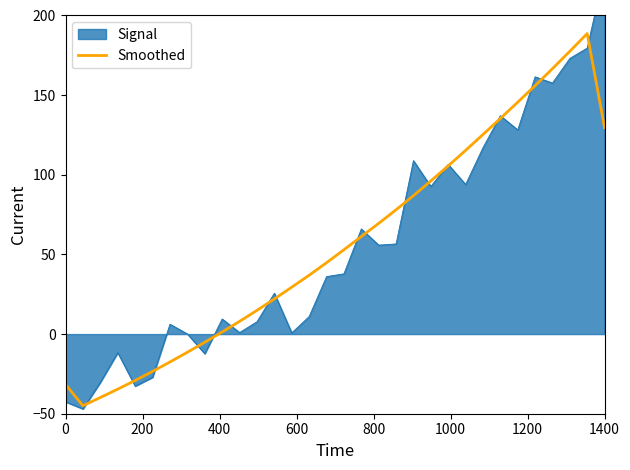

What is the highest value of the Smoothed series?

188.7